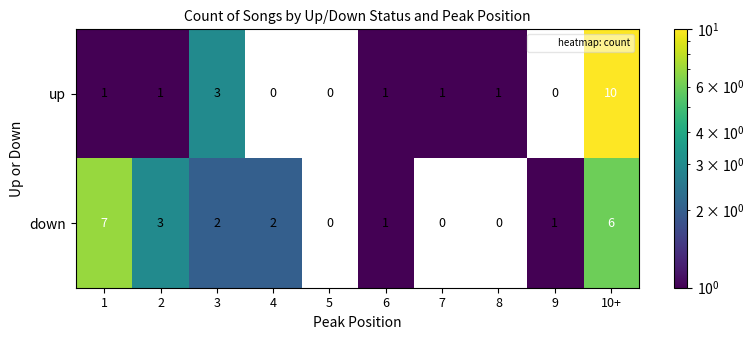

At how many categories does at least one series exceed 4?

2